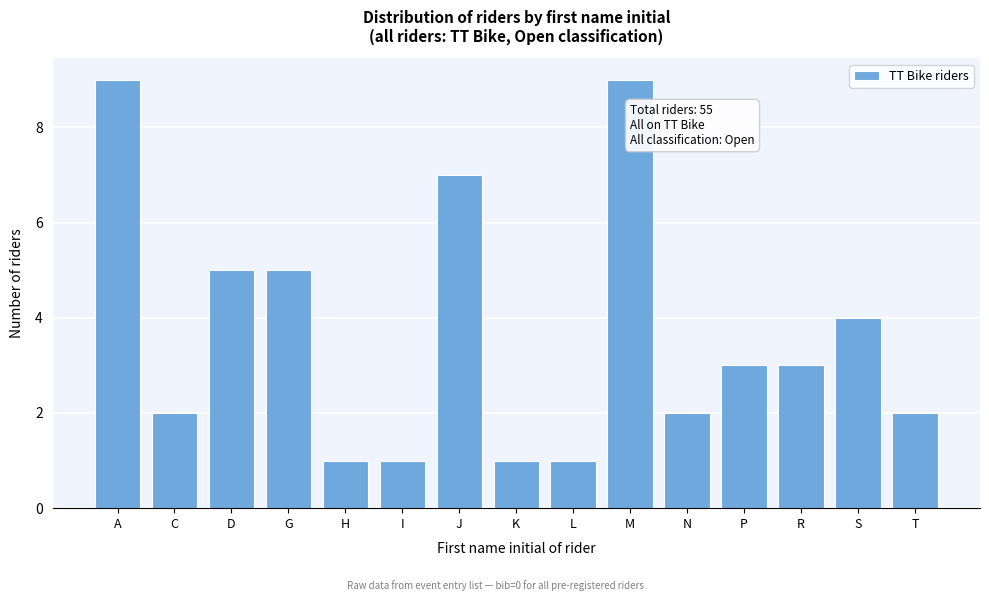

Reading left to right, extract all data points from this chart.

9	2	5	5	1	1	7	1	1	9	2	3	3	4	2